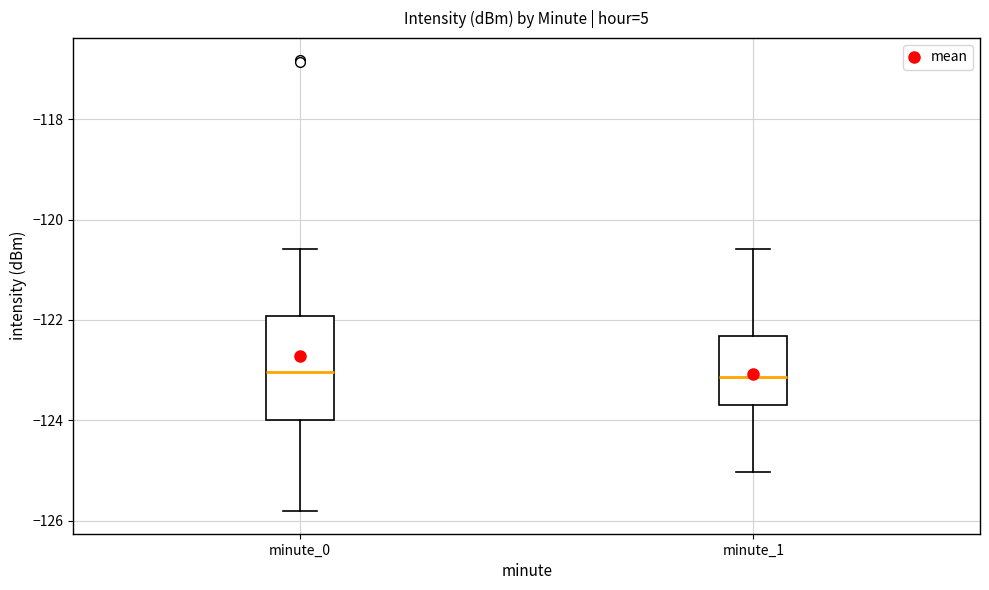

Reading left to right, read every box against the y-axis: the position of its median line, the range the box covers, and the ends of its whiskers. The values are not printed on the chart, so give them approximately, as read against the axis.

minute_0: median -123.0, box -124.0 to -122.0, whiskers -125.8 to -120.6
minute_1: median -123.2, box -123.8 to -122.4, whiskers -125.0 to -120.6